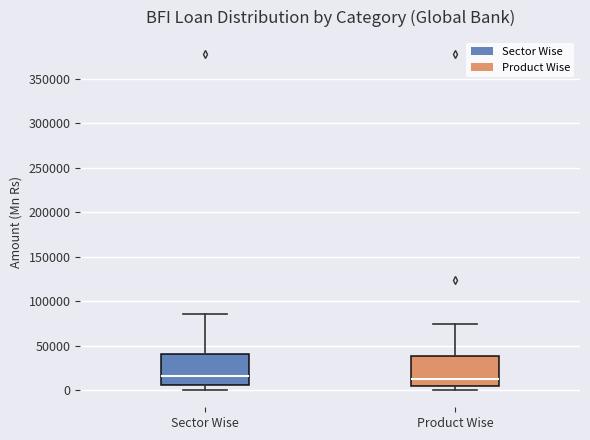

Reading left to right, transcribe this box plot: for each box, give where its median line is, the range the box spans, and where its two whiskers end, as read against the y-axis. The values are not printed on the chart, so give them approximately, as read against the axis.

Sector Wise: median 15000, box 5000 to 40000, whiskers 0 to 85000
Product Wise: median 15000, box 5000 to 40000, whiskers 0 to 75000